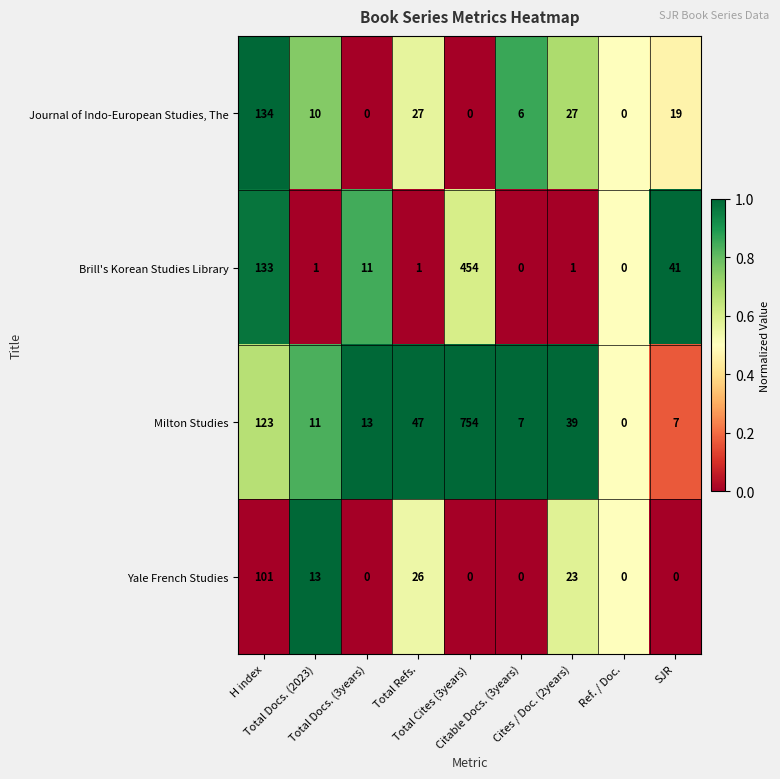

What is the sum of all Yale French Studies values?

163